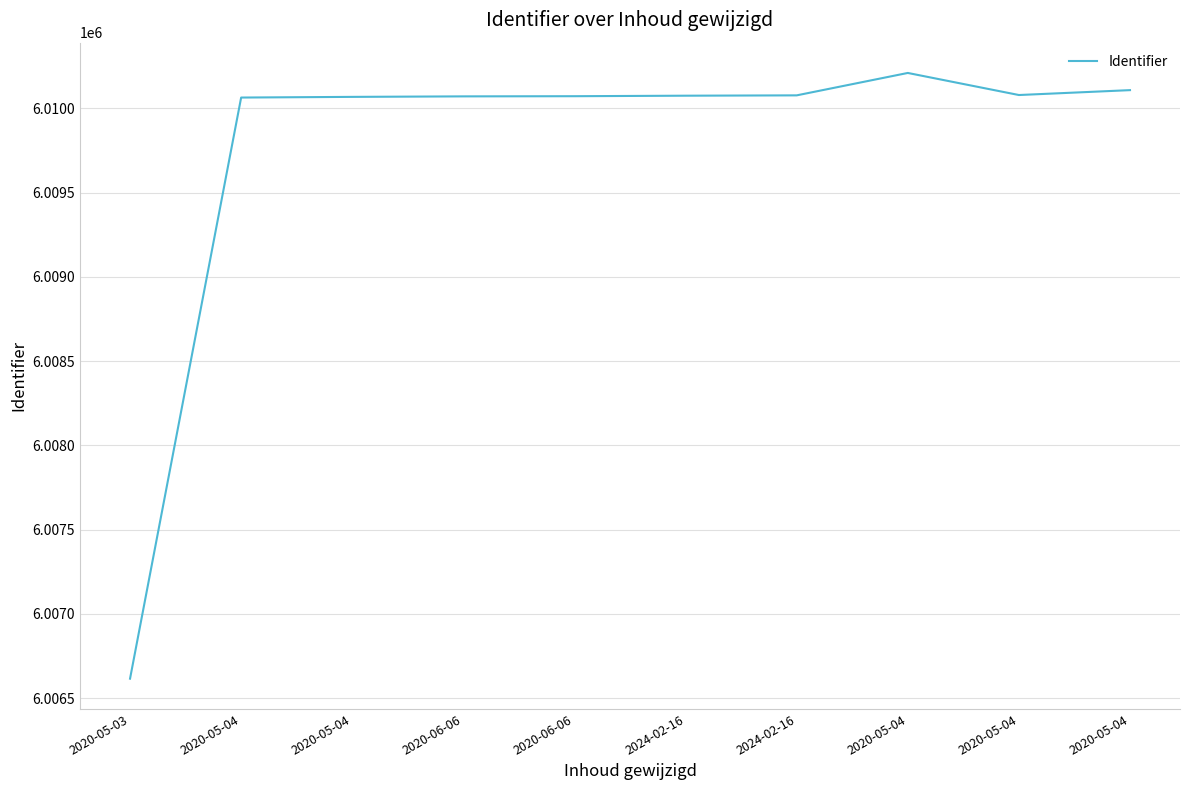

How many values are below 6010075?

5